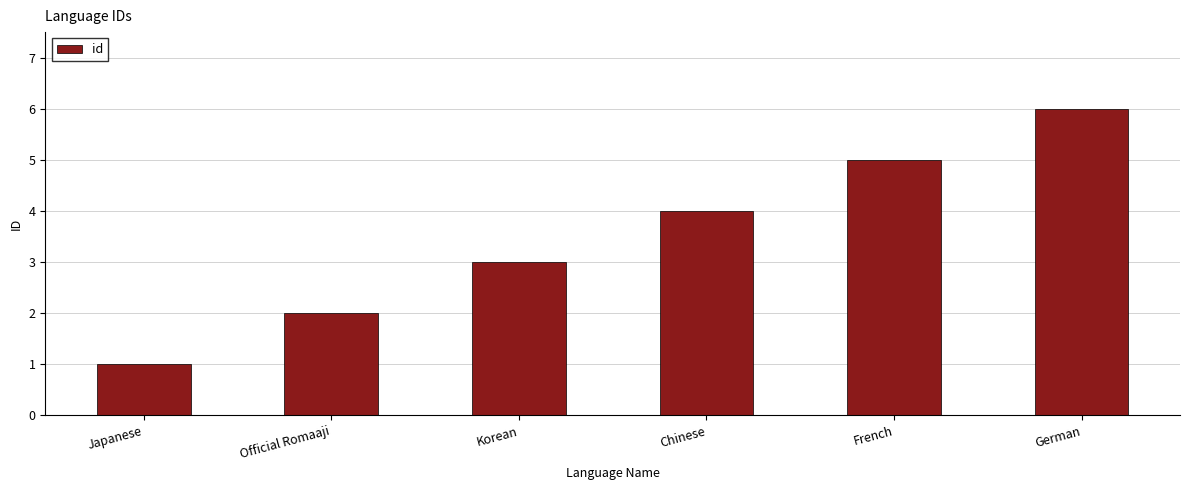

How many distinct data groups are displayed?

1